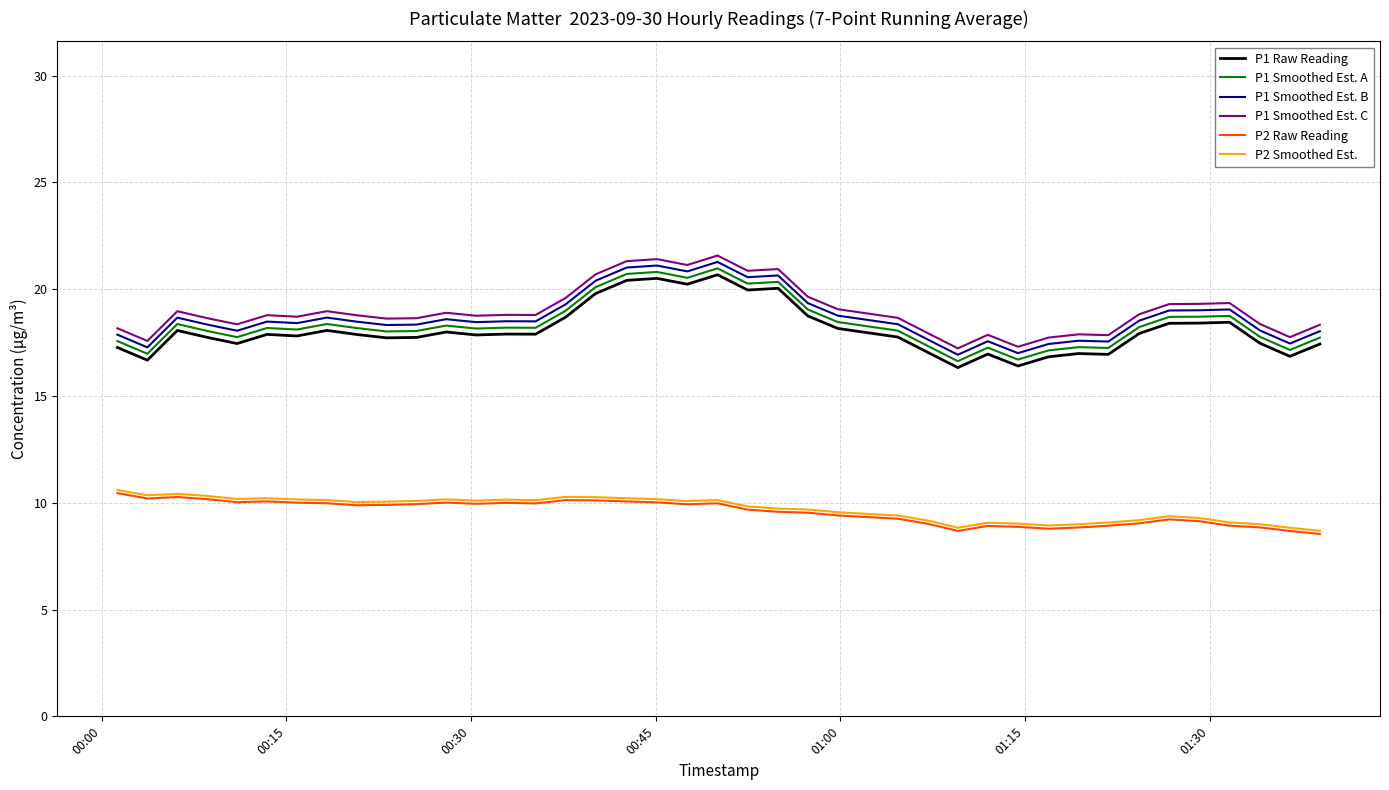

True or false: P2 Raw Reading and P1 Smoothed Est. A intersect in this chart.

False